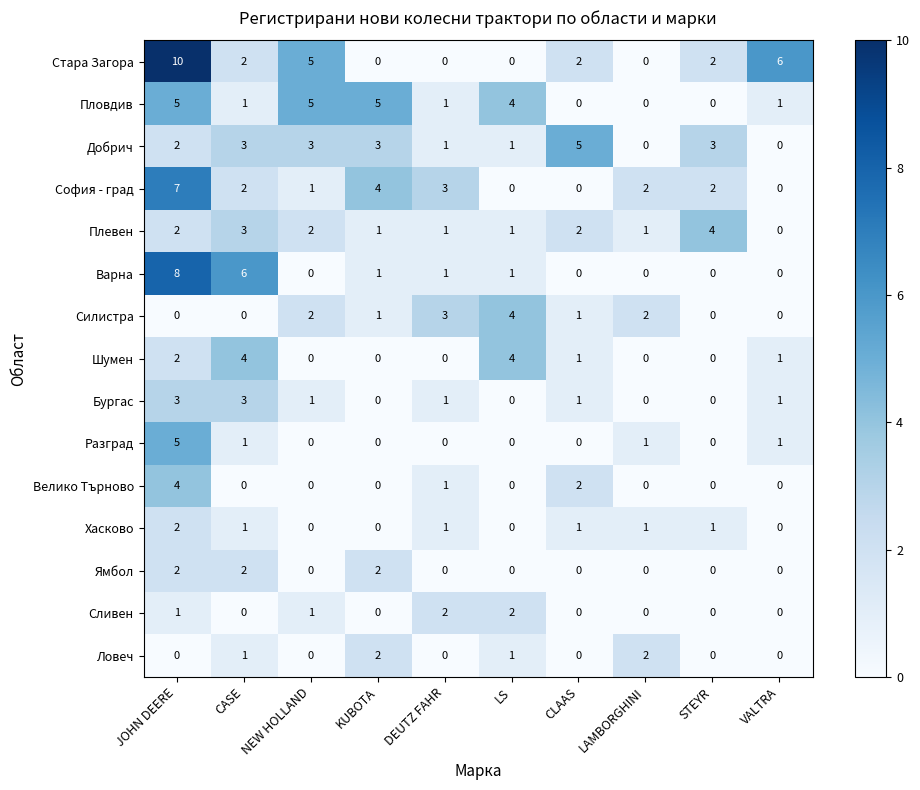

Is it true that Хасково equals 3 at JOHN DEERE?

False